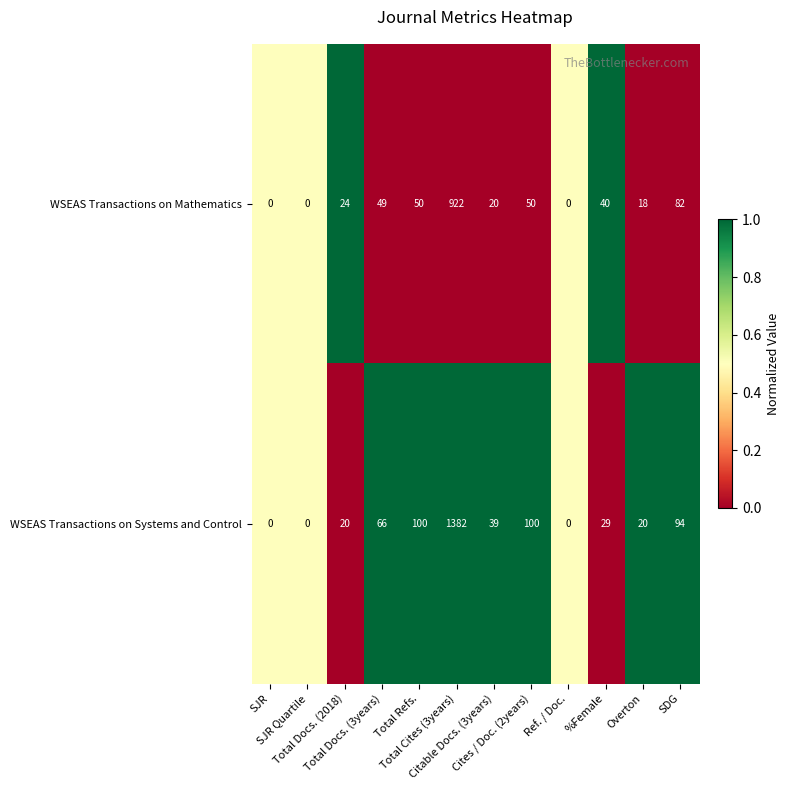

What is the difference between the maximum and minimum values in the WSEAS Transactions on Systems and Control series?

1382